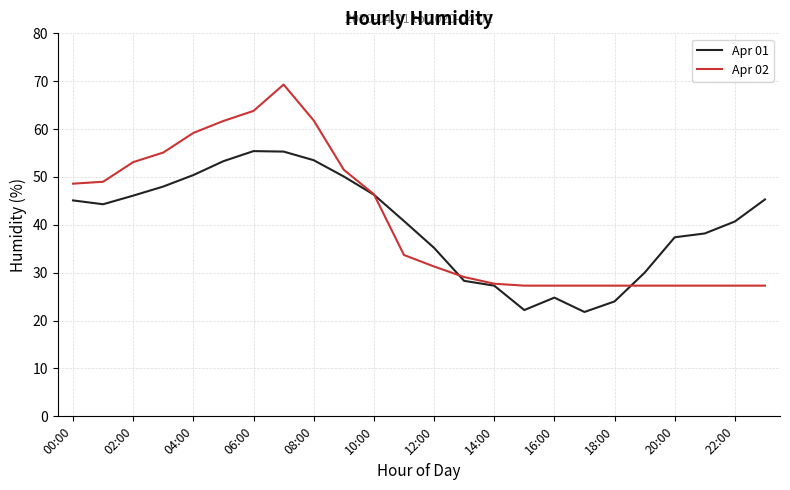

Rank the series by their average value, from lowest to highest.

Apr 01, Apr 02